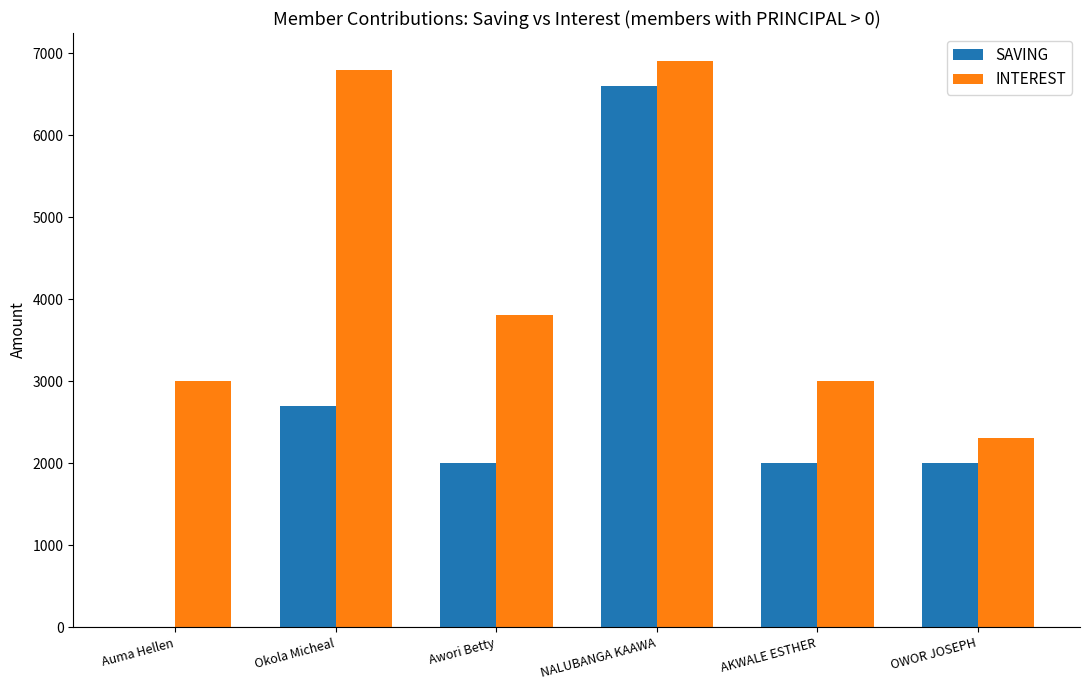

Reading right to left, what are all the values shown in this chart?

SAVING: OWOR JOSEPH=2000	AKWALE ESTHER=2000	NALUBANGA KAAWA=6600	Awori Betty=2000	Okola Micheal=2700	Auma Hellen=0
INTEREST: OWOR JOSEPH=2300	AKWALE ESTHER=3000	NALUBANGA KAAWA=6900	Awori Betty=3800	Okola Micheal=6800	Auma Hellen=3000